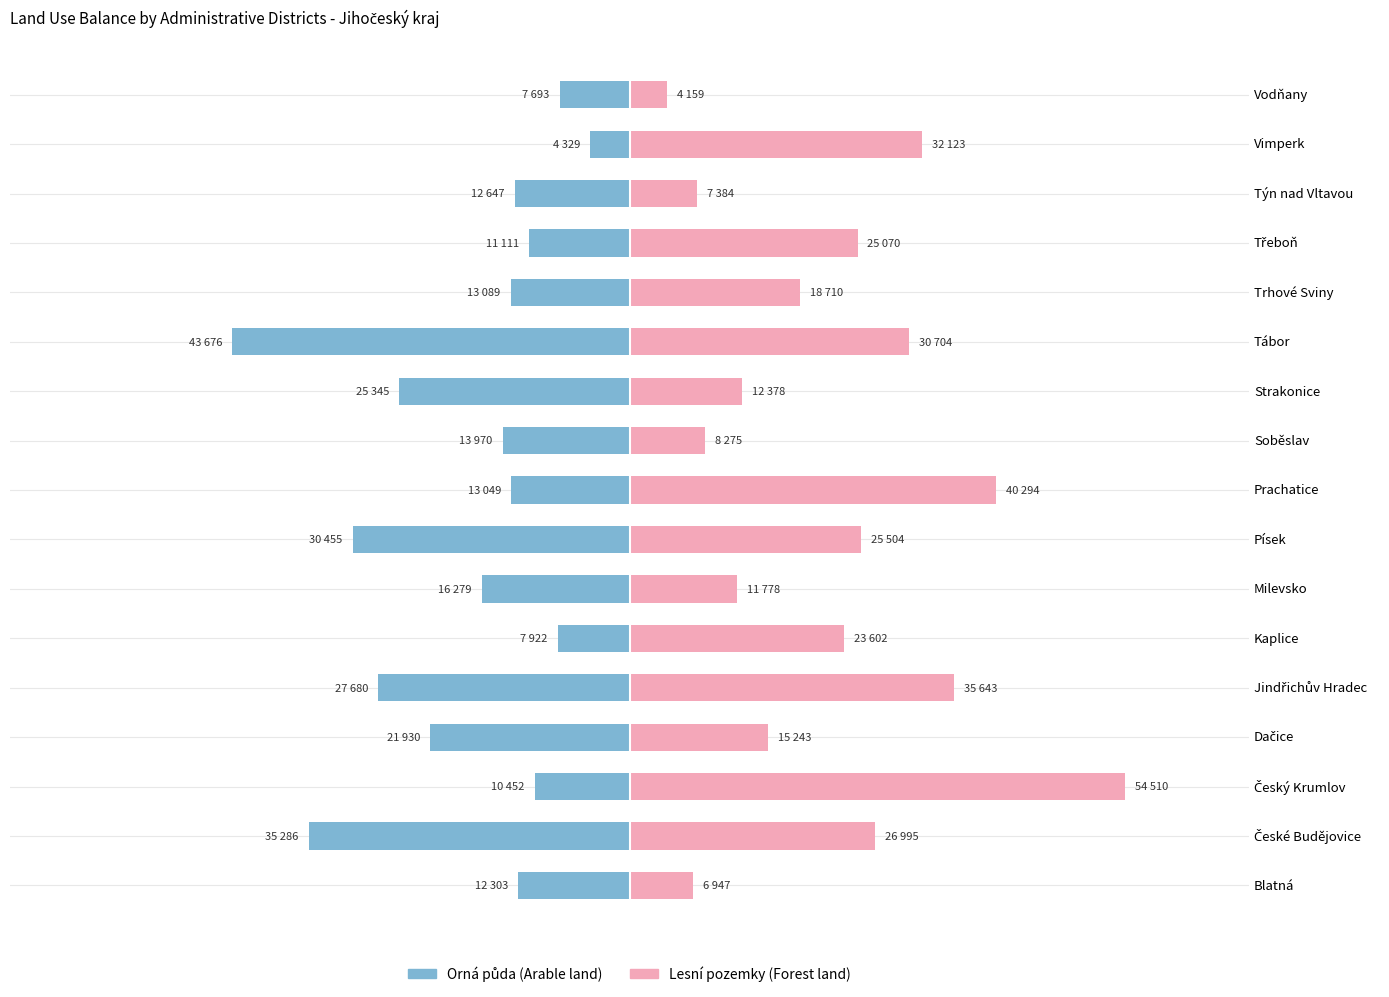

Which series has the widest spread of values?

Lesní pozemky (Forest land)